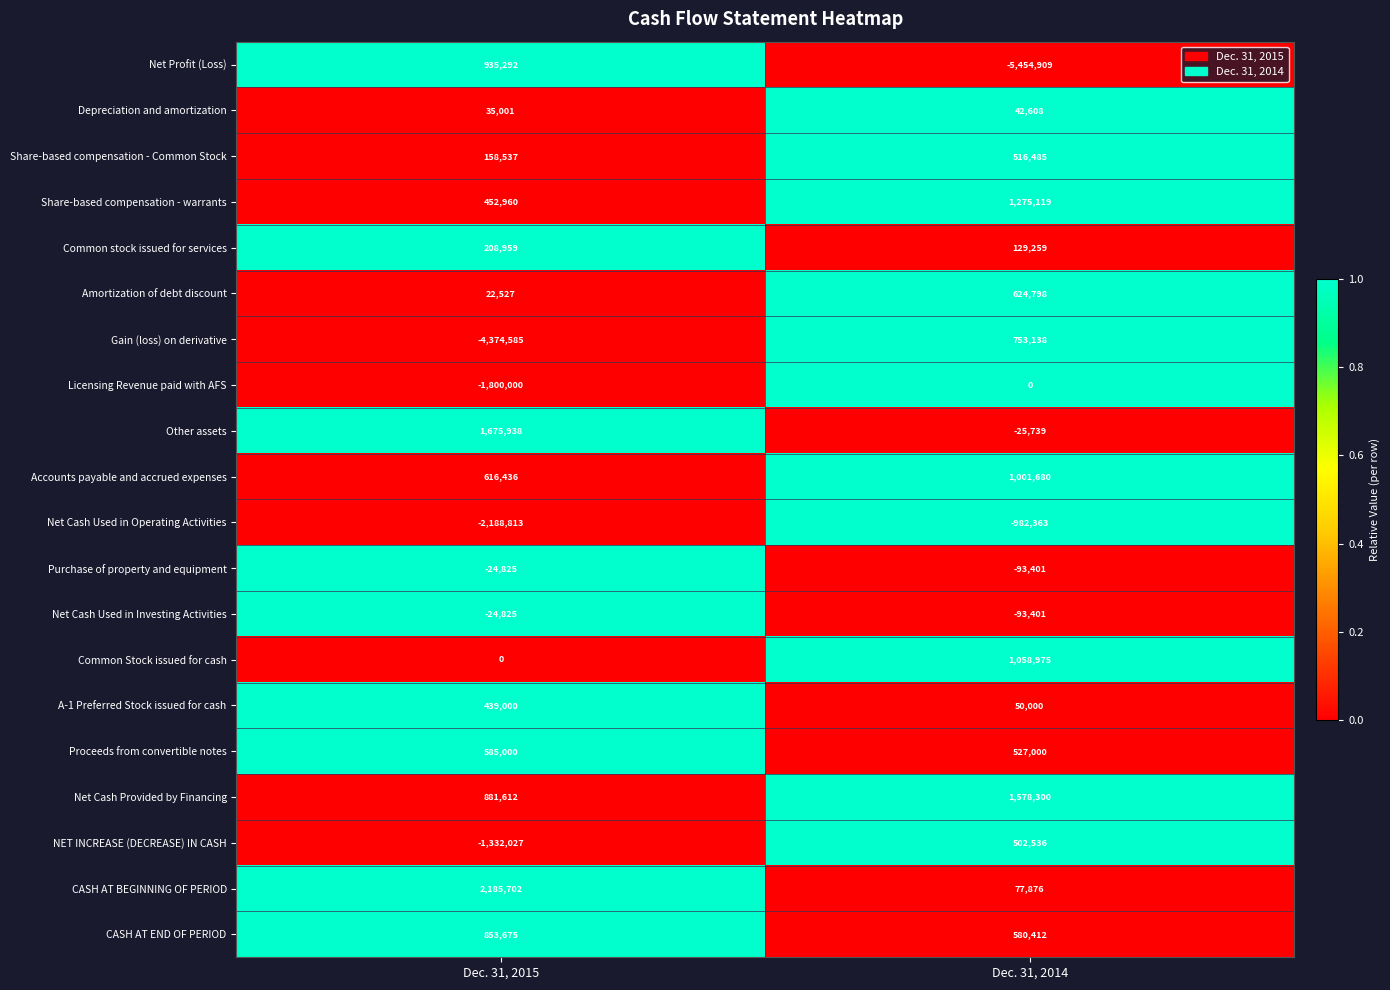

At which label is Other assets closest to 825099?

Dec. 31, 2014